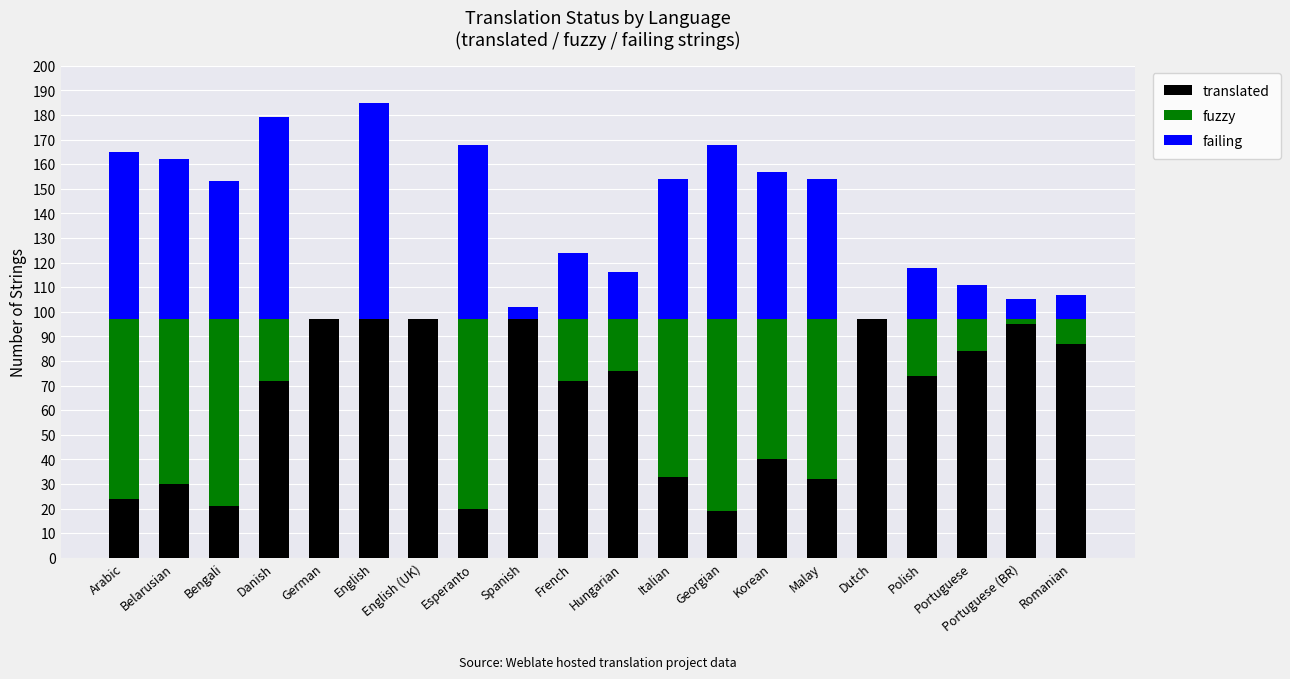

What is the total value across all series at English?

185